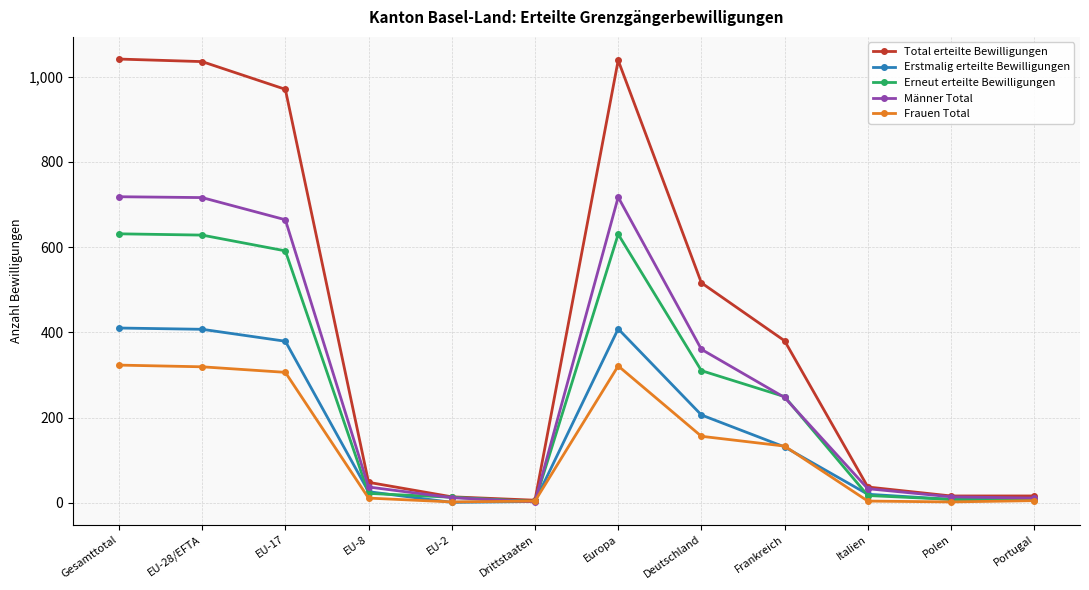

Which series has the largest total across all categories?

Total erteilte Bewilligungen